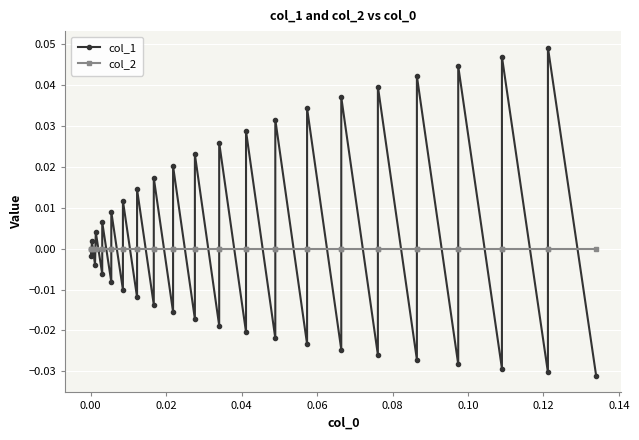

How many lines are shown in the chart?

2